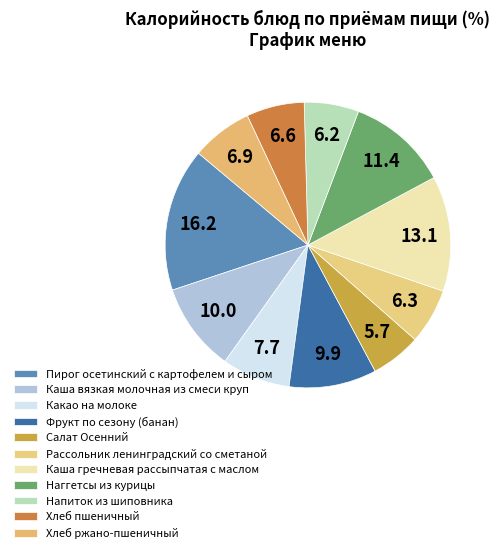

Do Рассольник ленинградский со сметаной and Хлеб ржано-пшеничный together represent more than half of the pie?

No